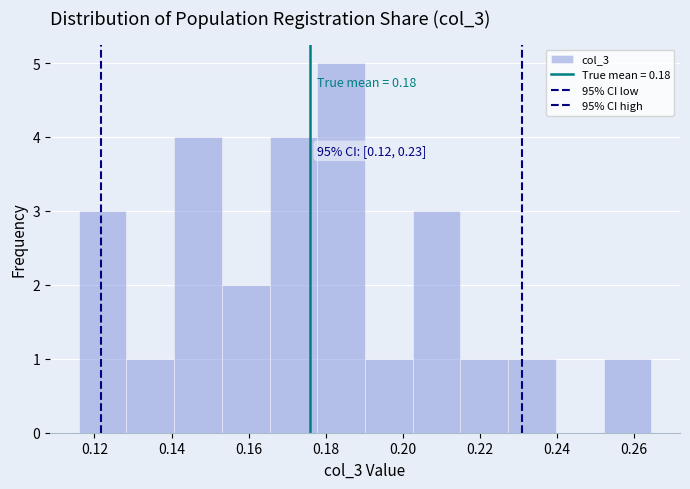

Over which range of the x-axis is the bar tallest?

0.178 to 0.190